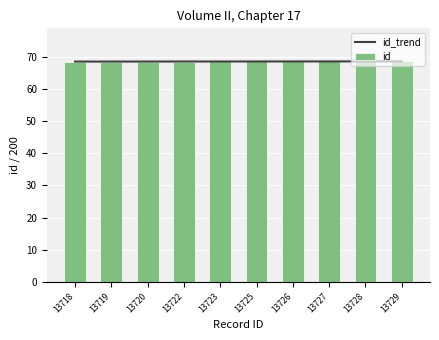

What are all the series names shown in the legend?

id_trend, id